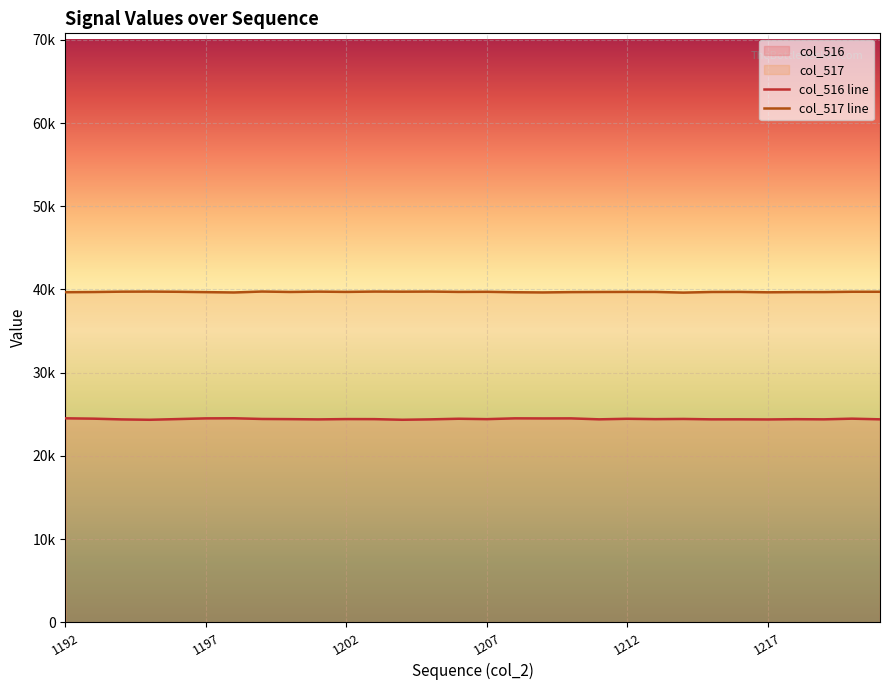

What is the difference between the maximum and minimum values in the col_517 series?

128